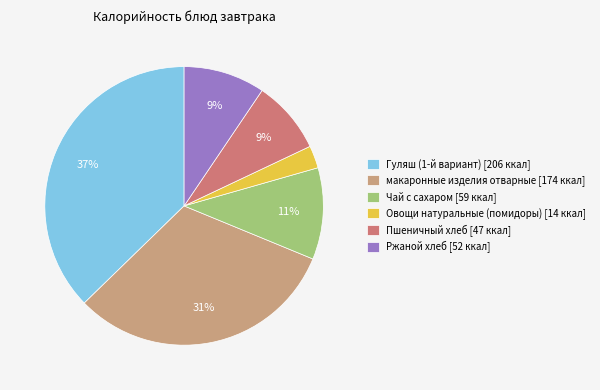

To the nearest percent, what portion does Овощи натуральные (помидоры) represent?

3%